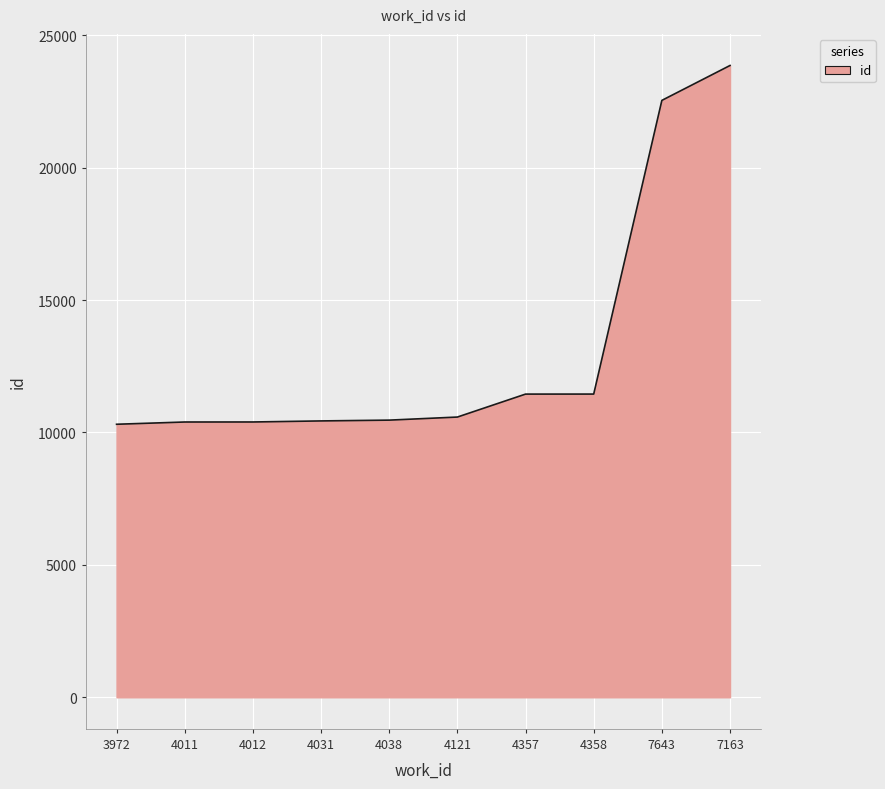

Which label corresponds to the largest value in the chart?

7163